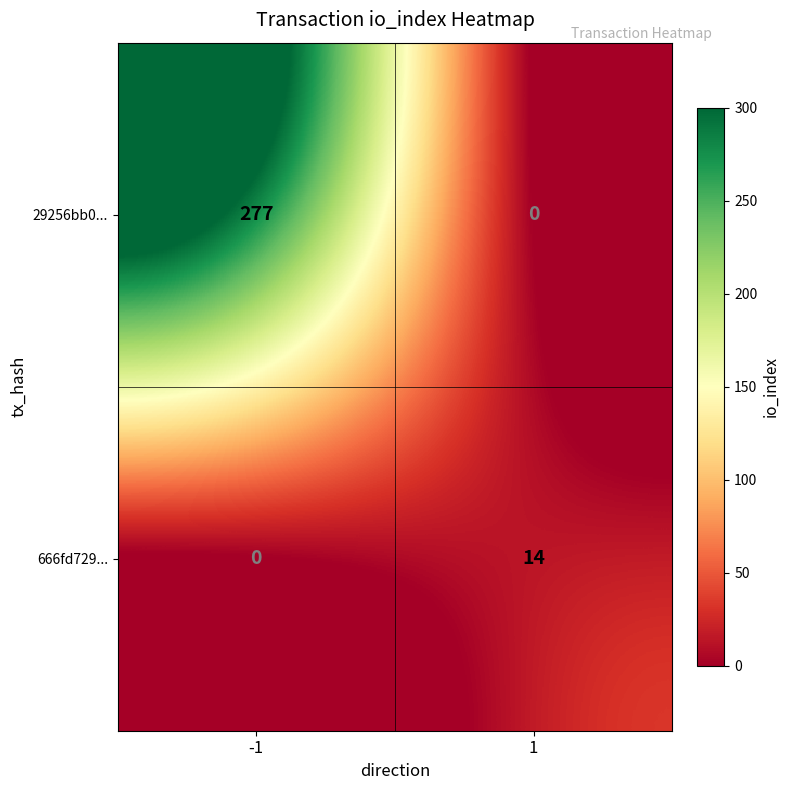

Rank the series by their maximum value, from highest to lowest.

29256bb0..., 666fd729...